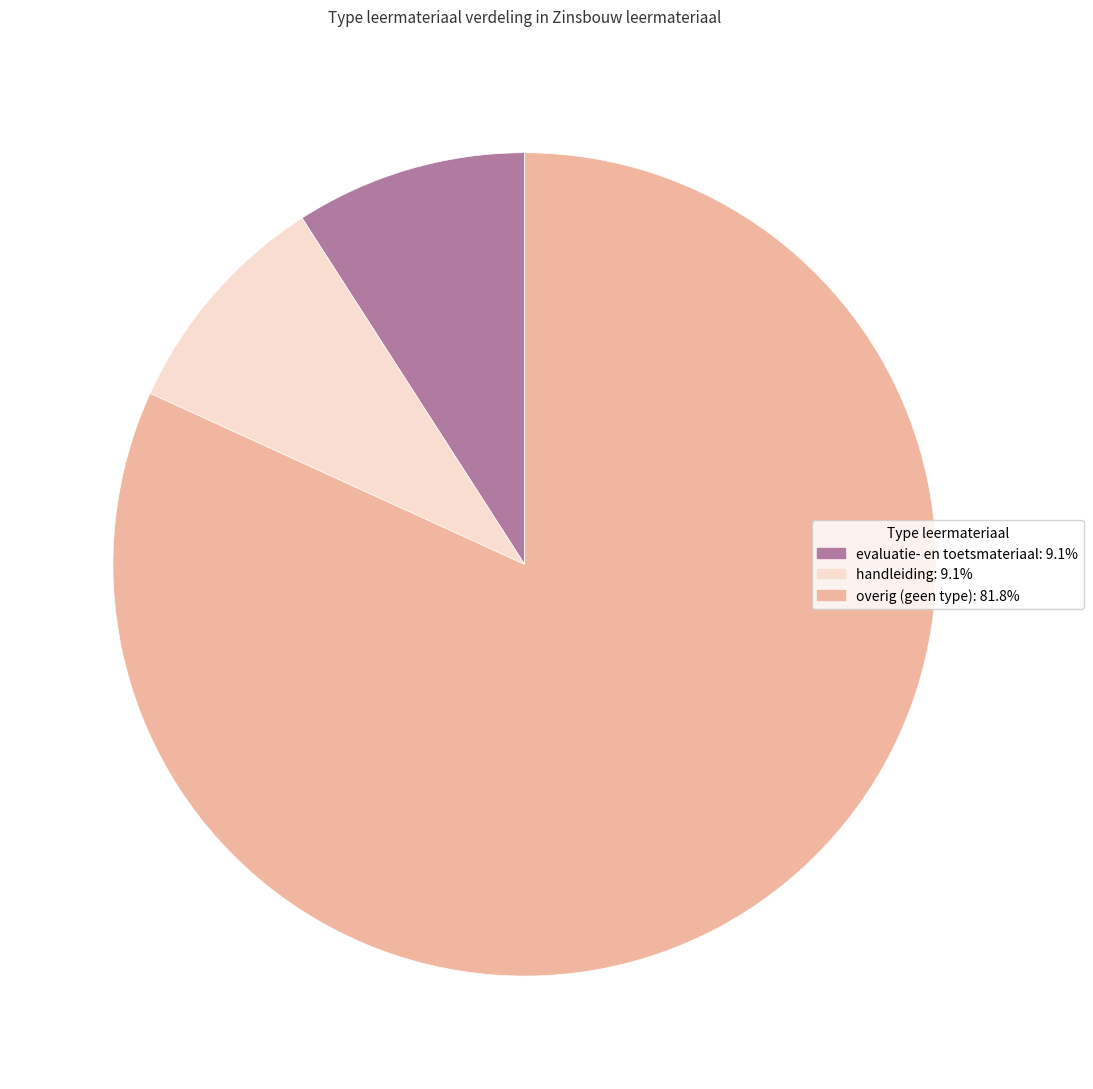

Is there a majority slice in this chart?

Yes